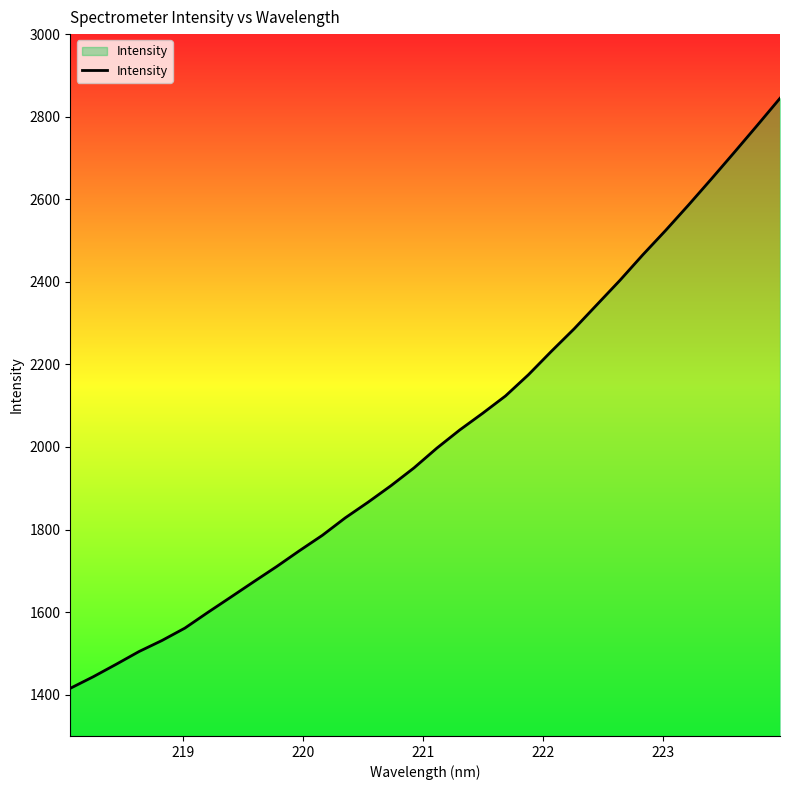

How many data points are above 1997?

16